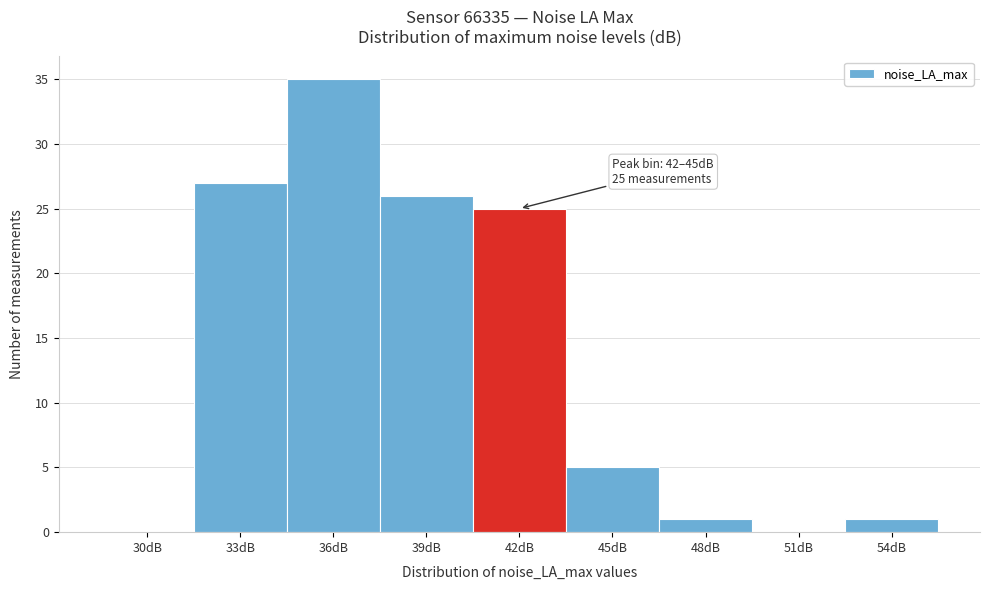

Reading left to right, extract all data points from this chart.

30dB=0	33dB=27	36dB=35	39dB=26	42dB=25	45dB=5	48dB=1	51dB=0	54dB=1